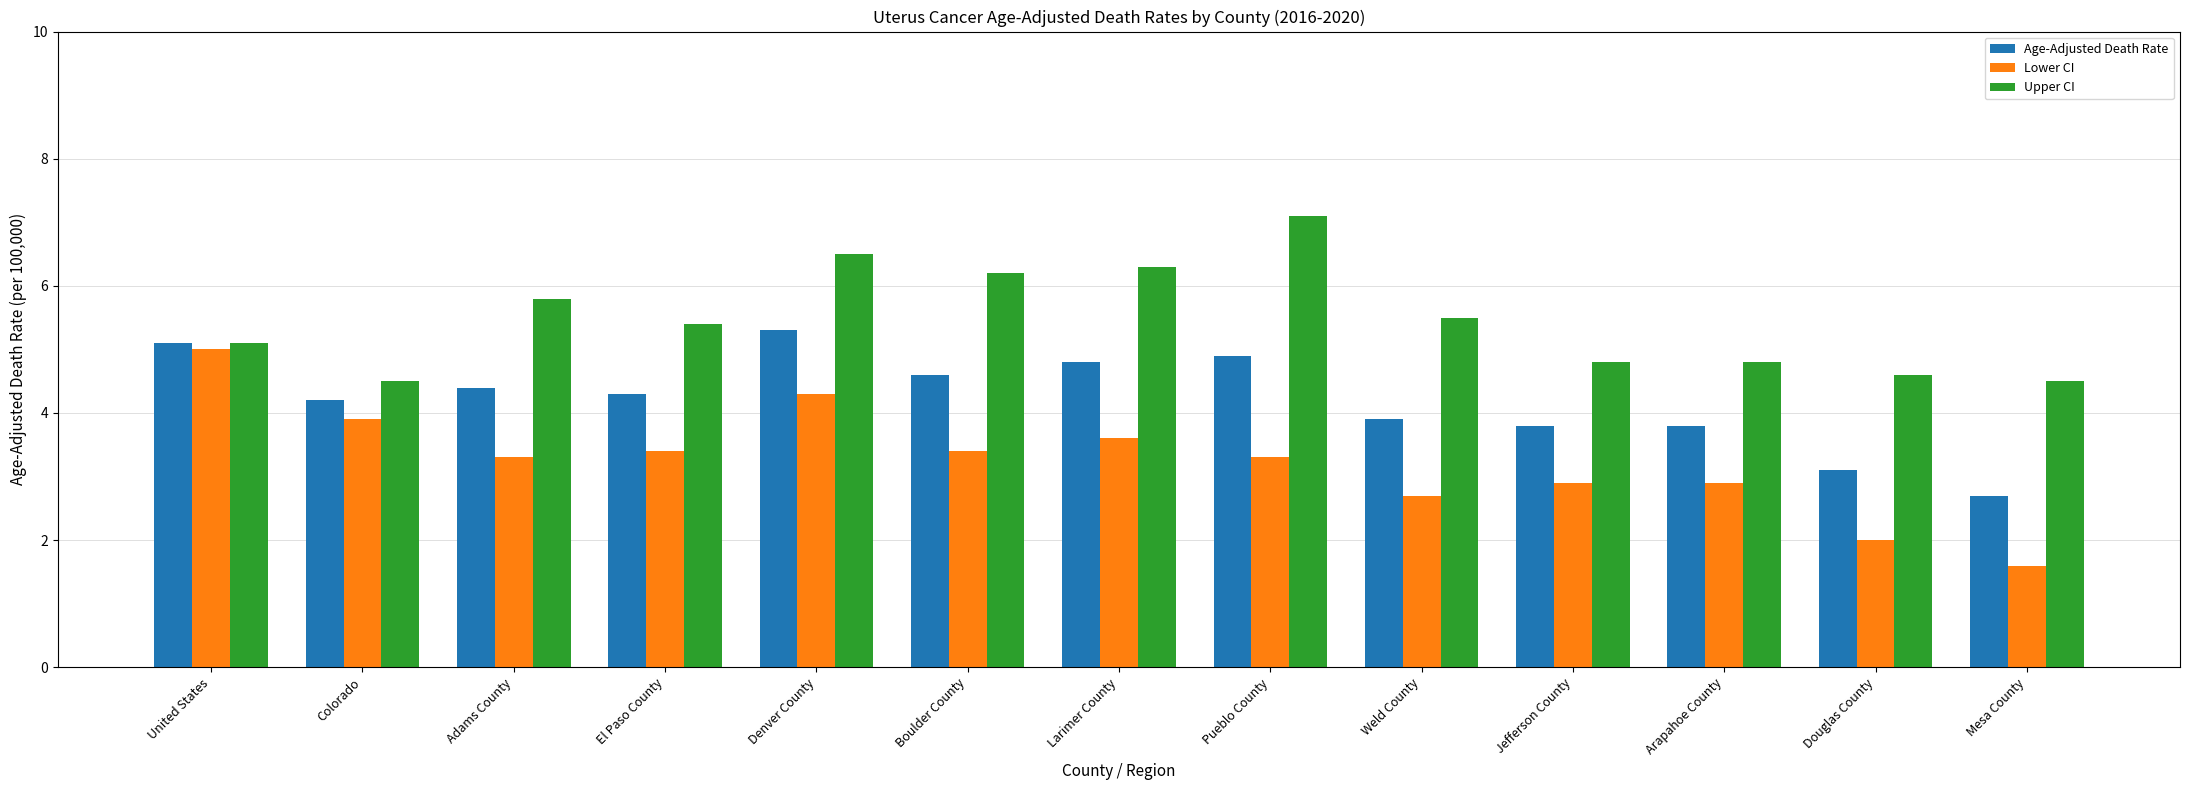

Which series has the largest range (max minus min)?

Lower CI